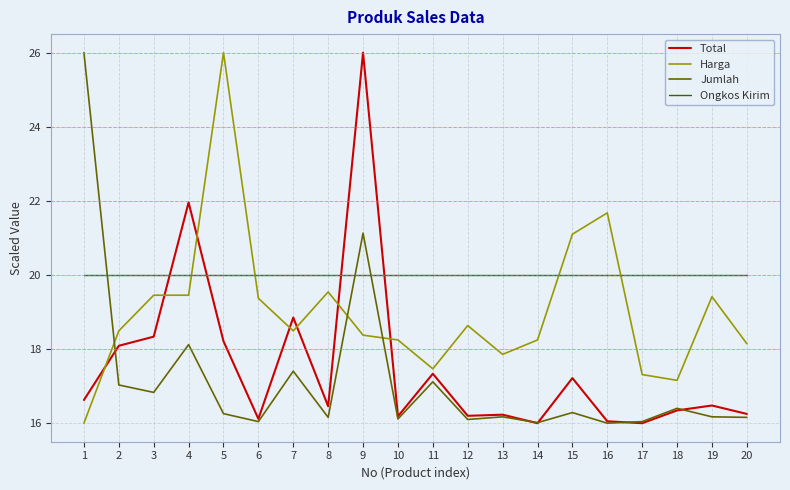

What is the minimum value for Total?

16.0